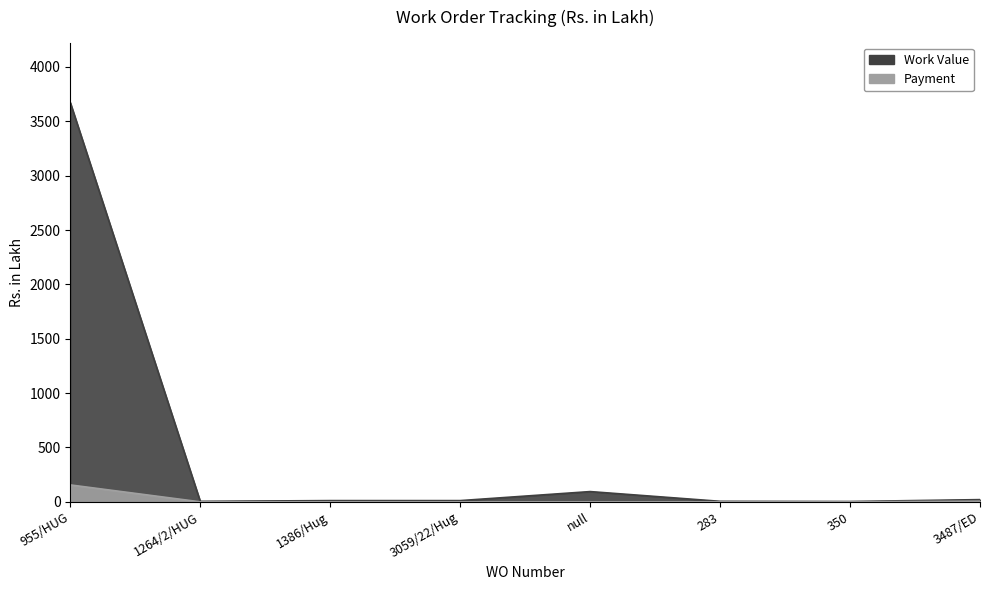

Is it true that Payment equals 0.0 at 3059/22/Hug?

True